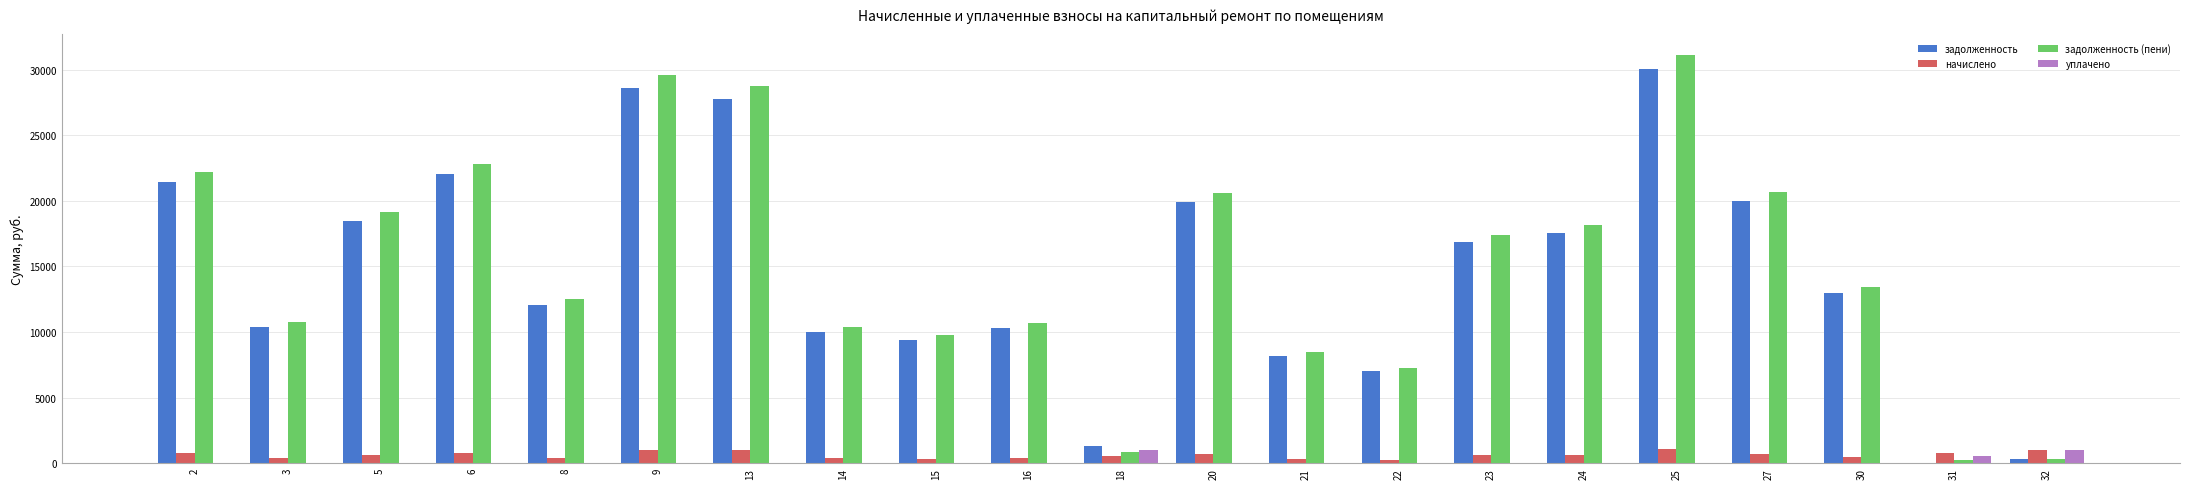

What is the average value of the начислено series?

623.7